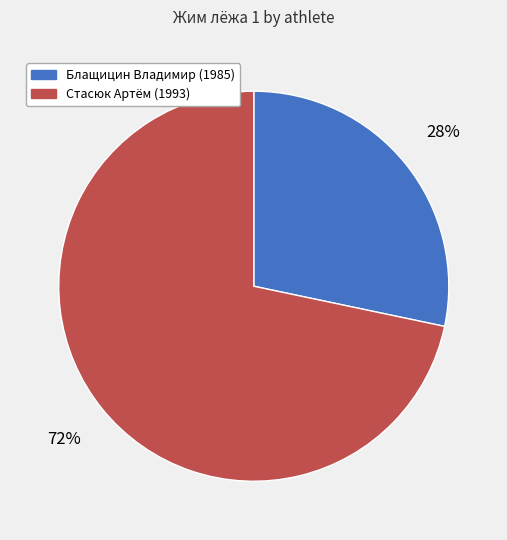

To the nearest percent, what percentage of the pie is Стасюк Артём (1993)?

72%